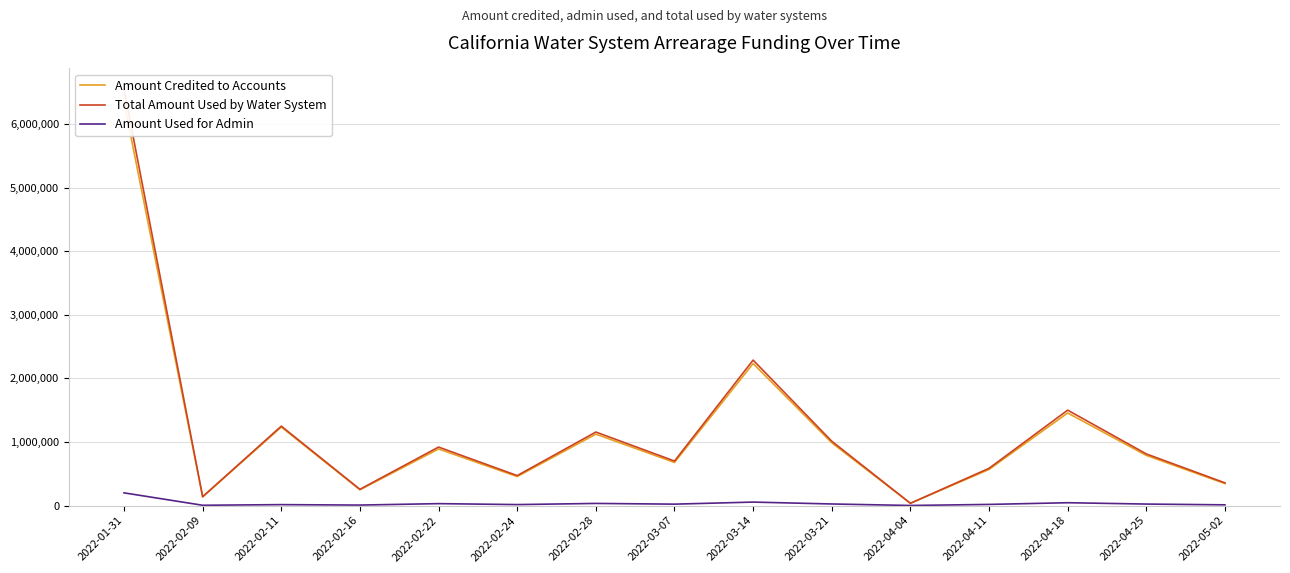

What is the minimum value for Amount Credited to Accounts?

34424.7